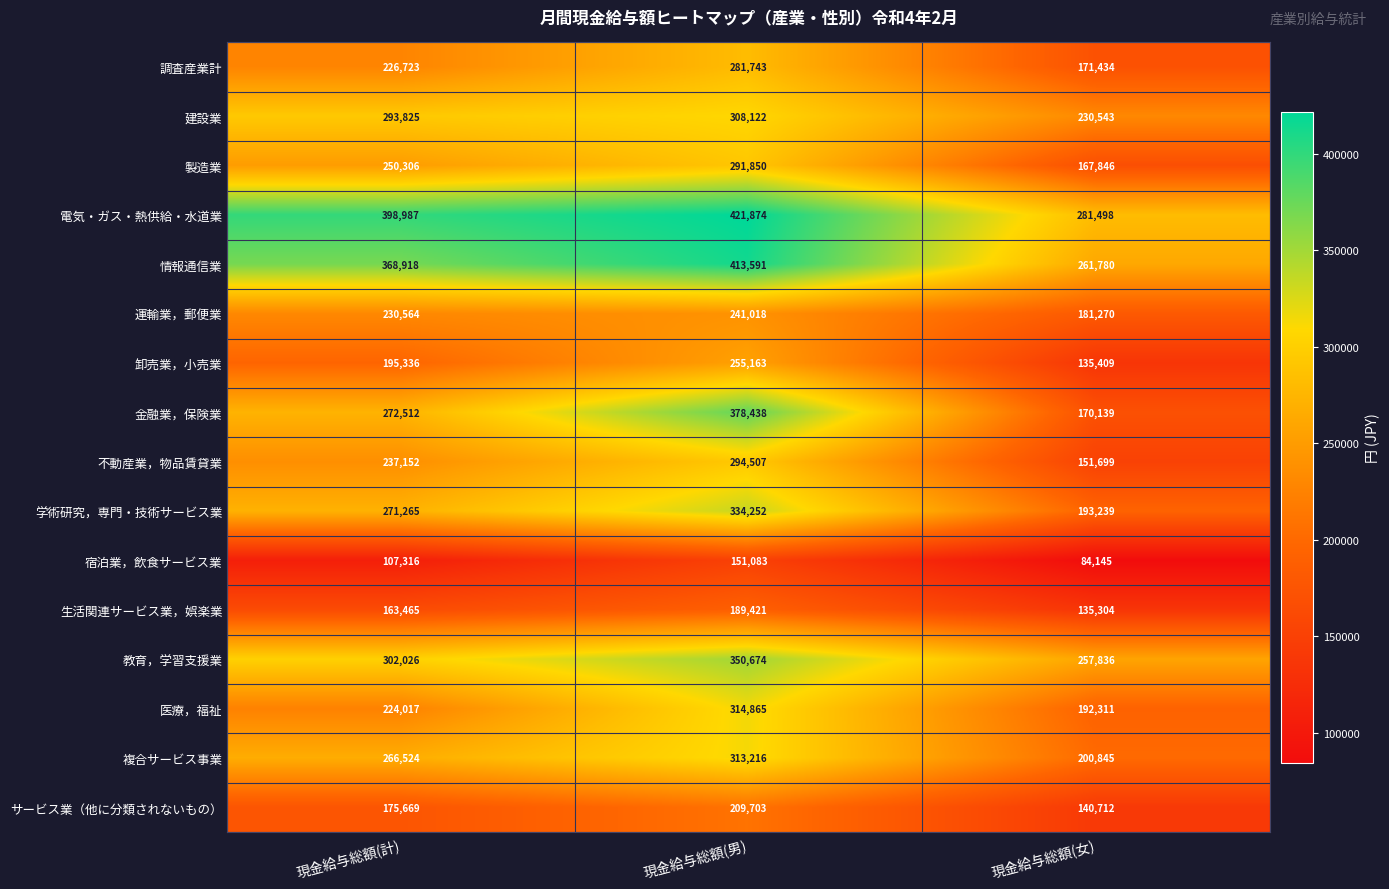

At how many categories does at least one series exceed 301775?

2